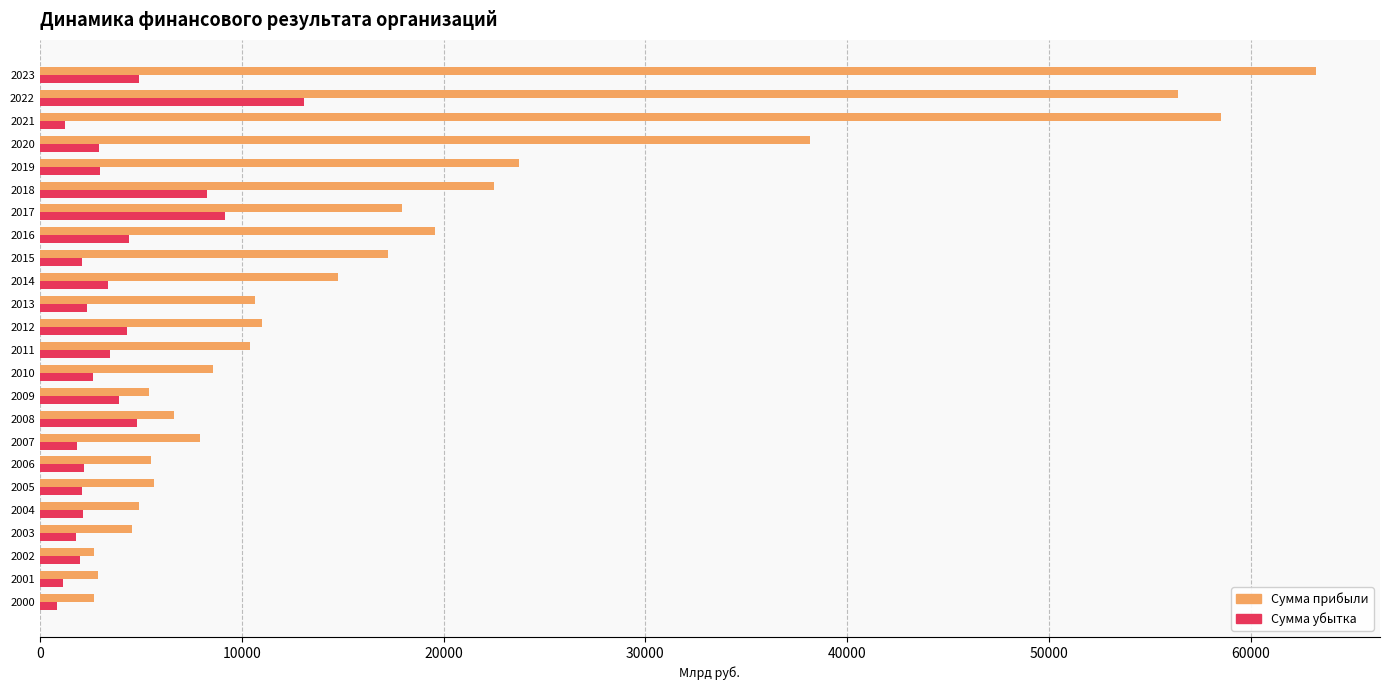

The value of Сумма прибыли at 2019 is 23721.0. True or false?

True